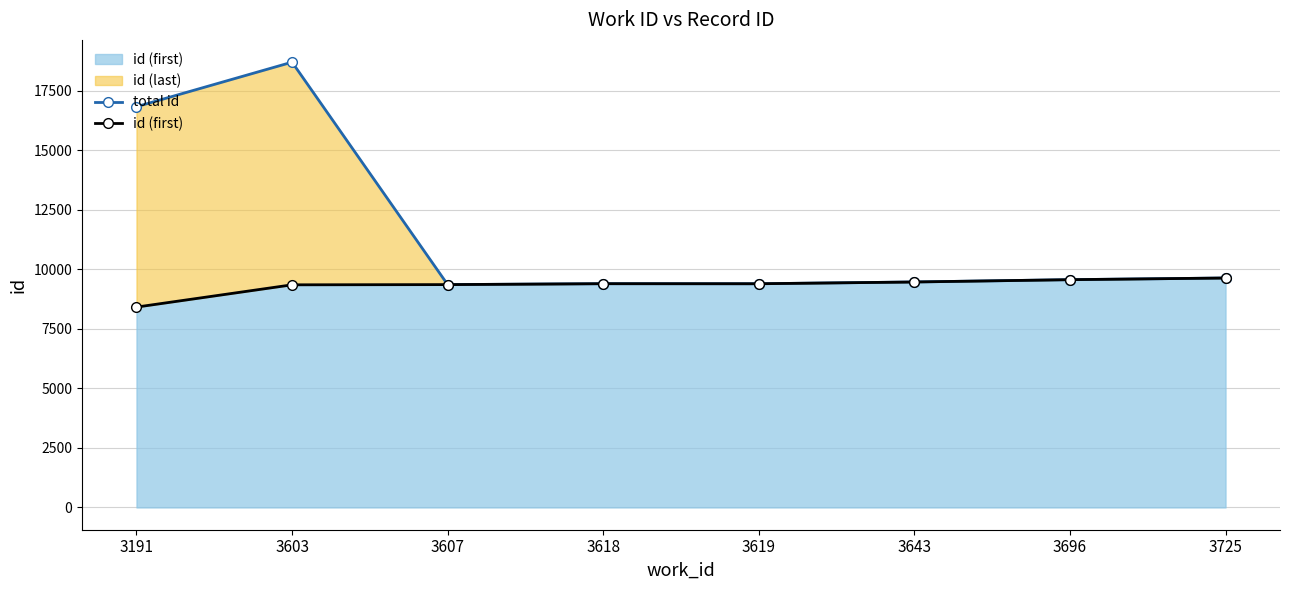

True or false: id (first) and total id intersect in this chart.

False